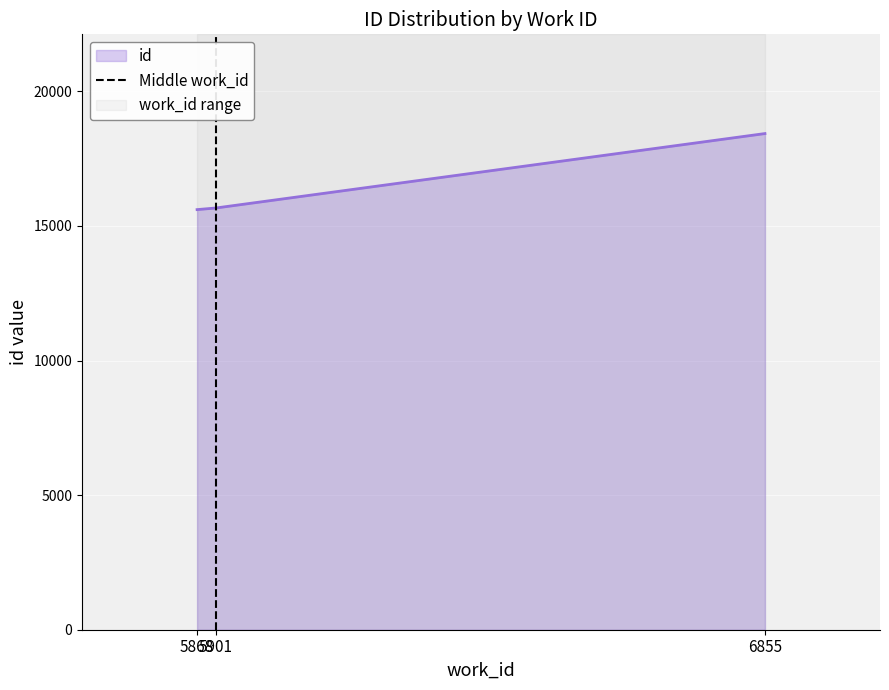

What is the highest value of the id series?

18432